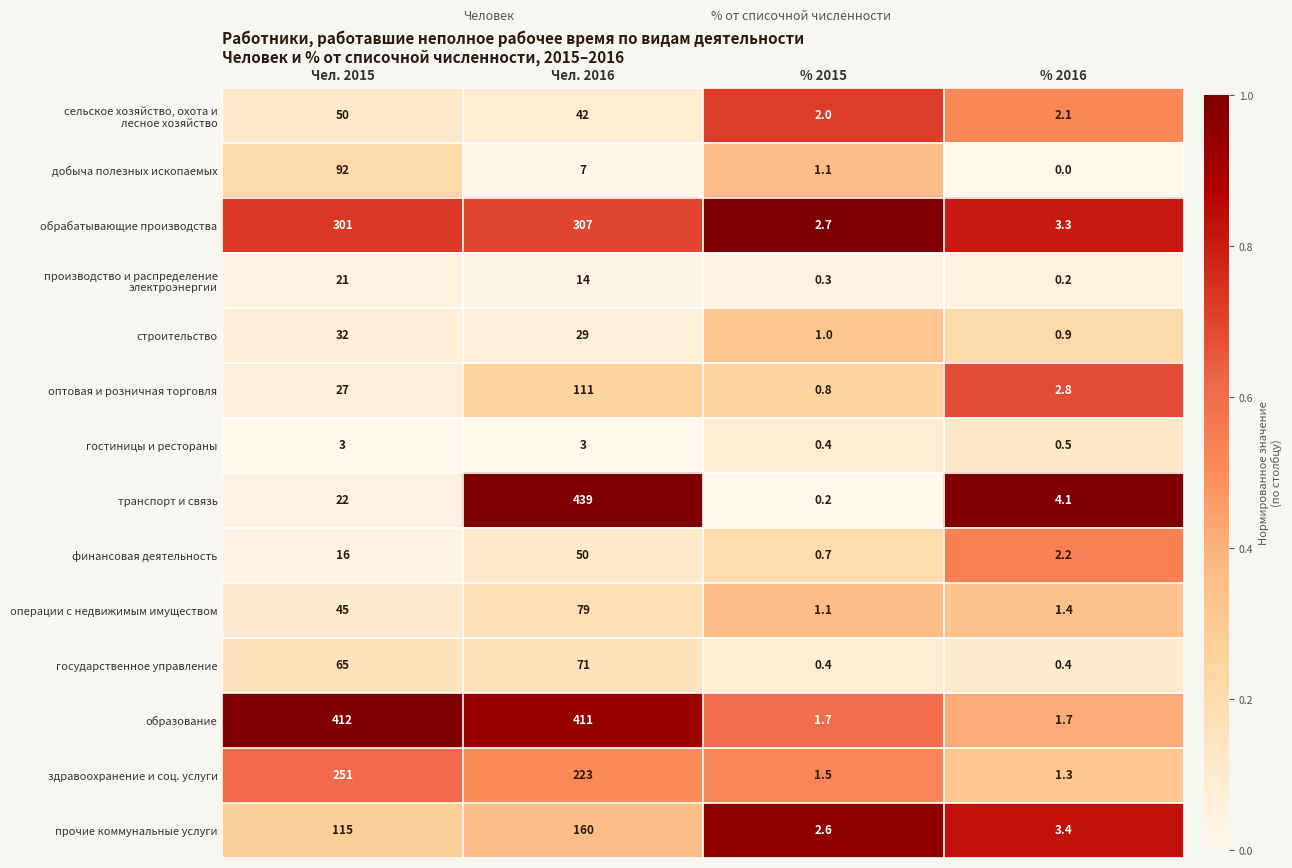

What is the approximate value of государственное управление at Чел. 2015?

65.0